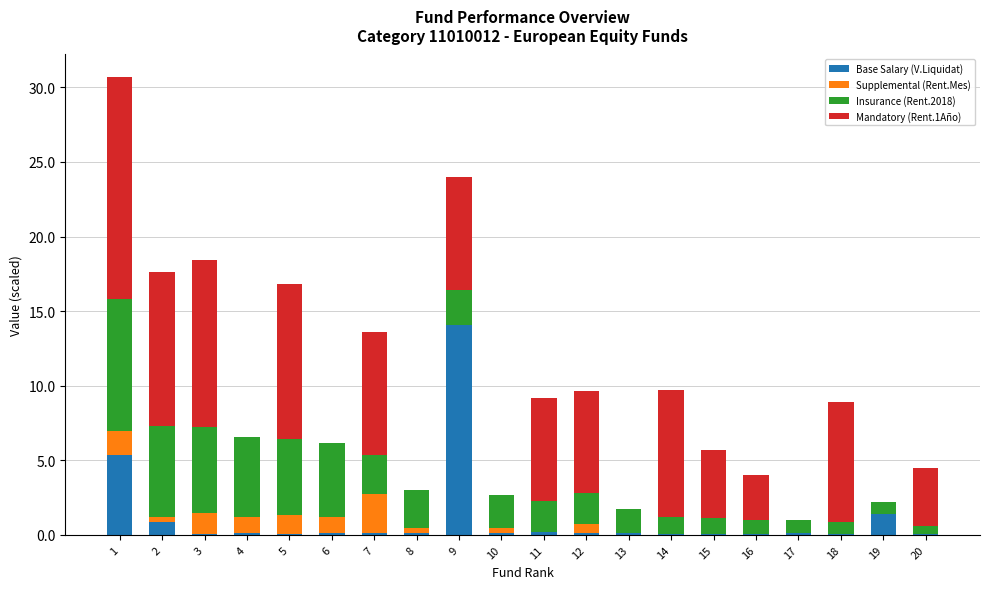

What is the total value across all series at 1?

30.7